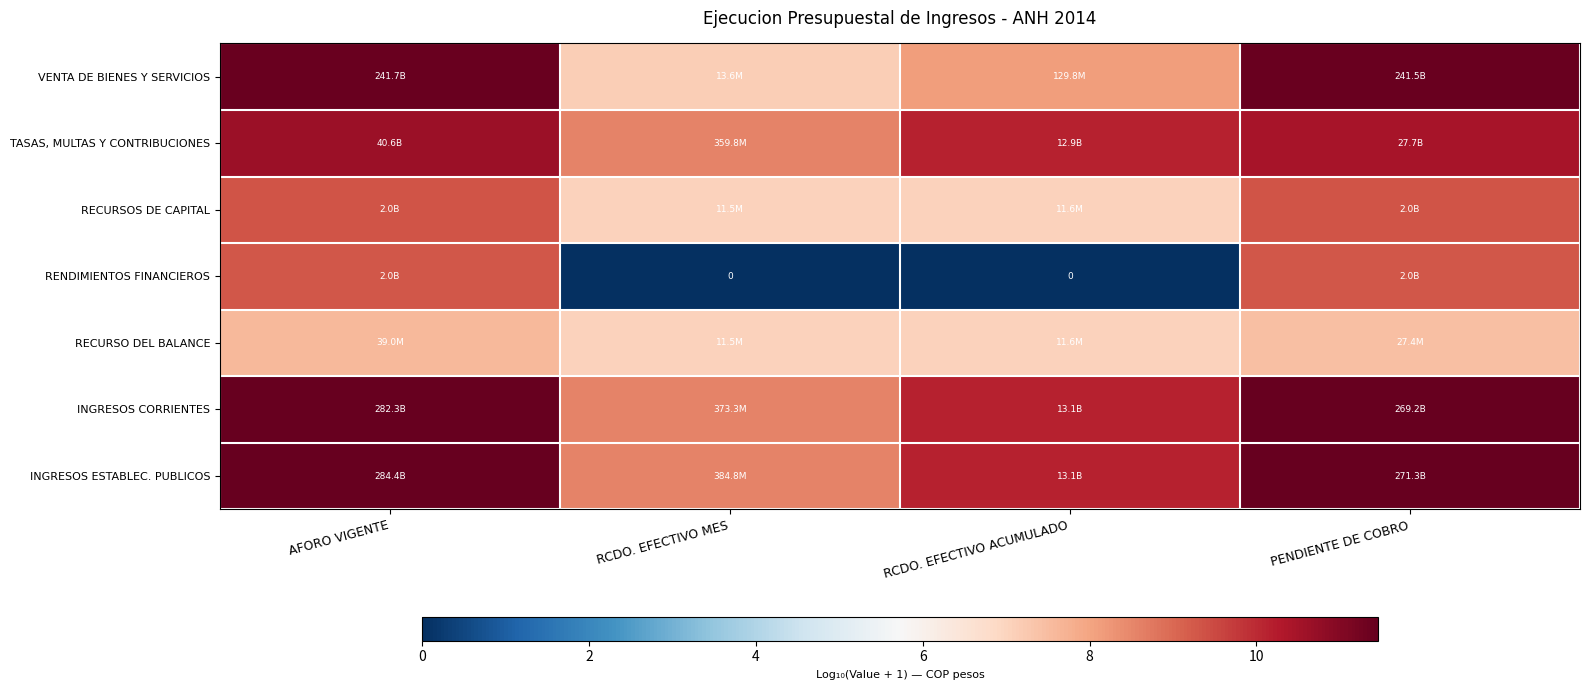

What is the maximum value for VENTA DE BIENES Y SERVICIOS?

11.4